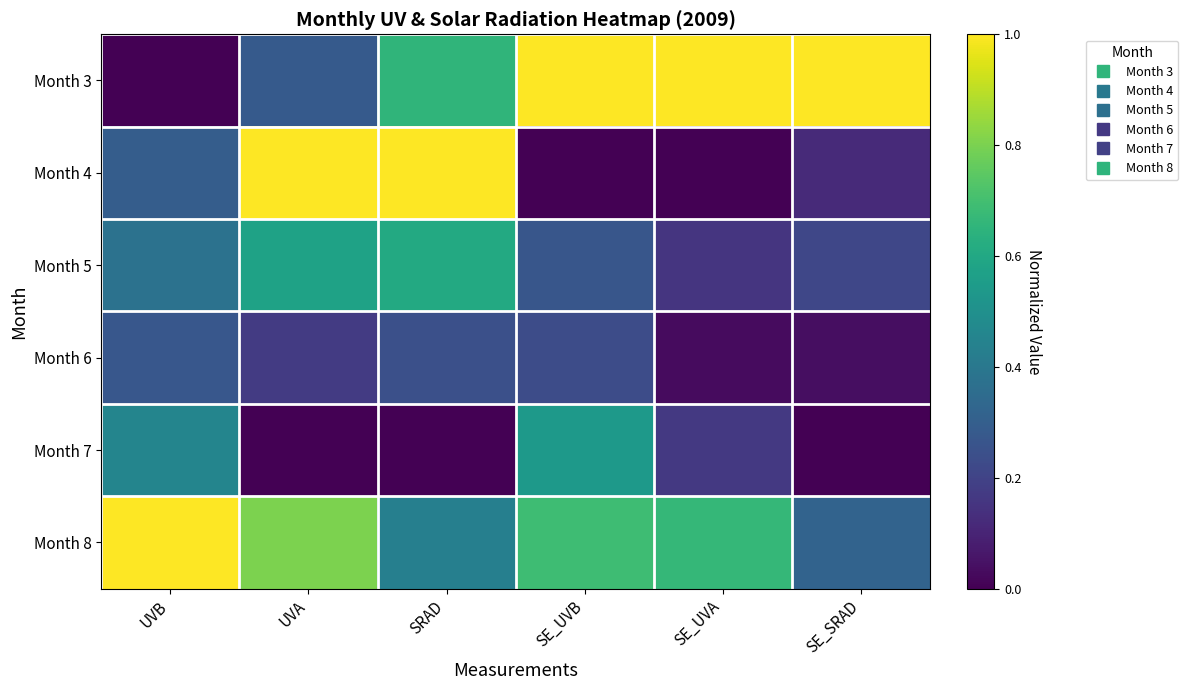

At how many categories does at least one series exceed 0?

6